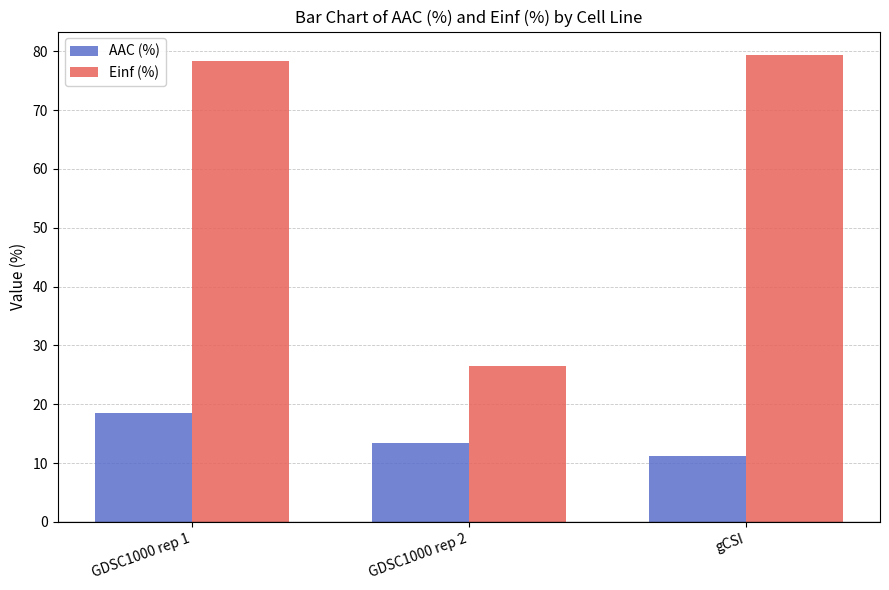

What is the difference between the highest and lowest values at GDSC1000 rep 1?

59.8